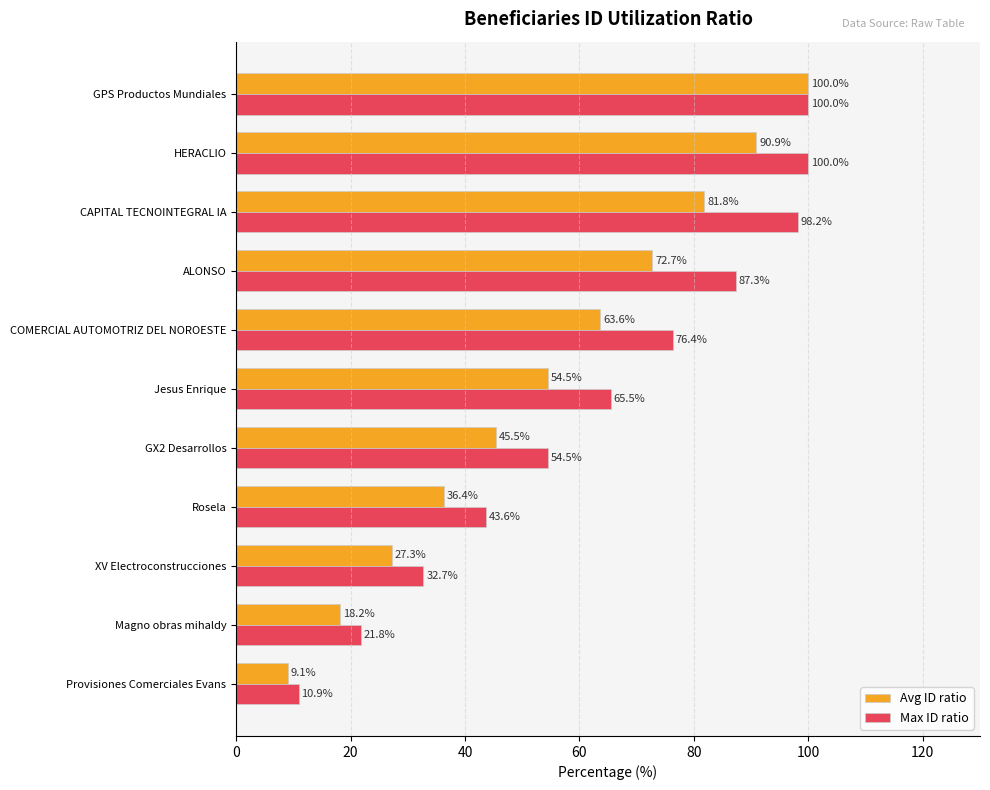

What is the average value of the Avg ID ratio series?

54.5